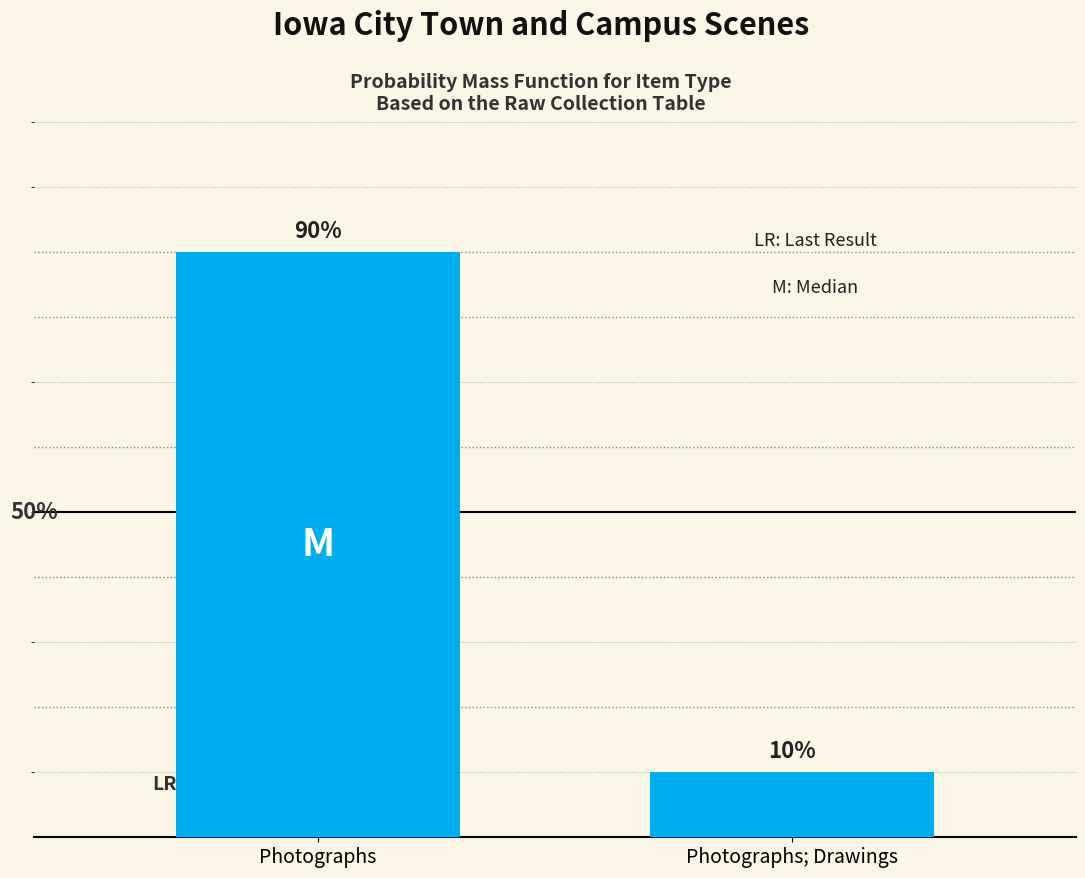

Rank the categories by value from highest to lowest.

Photographs, Photographs; Drawings